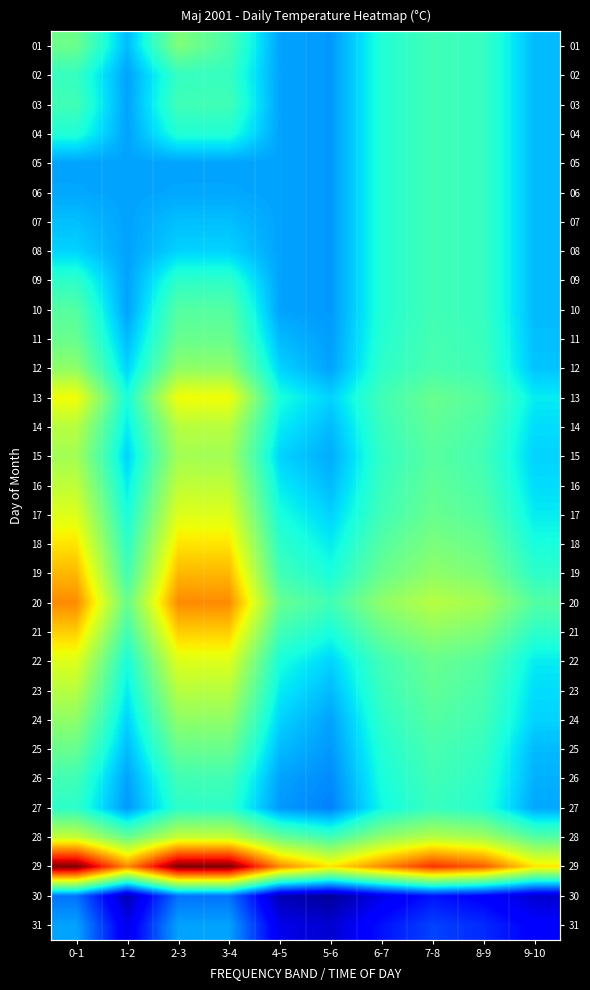

At which label does 14 first exceed 13?

0-1